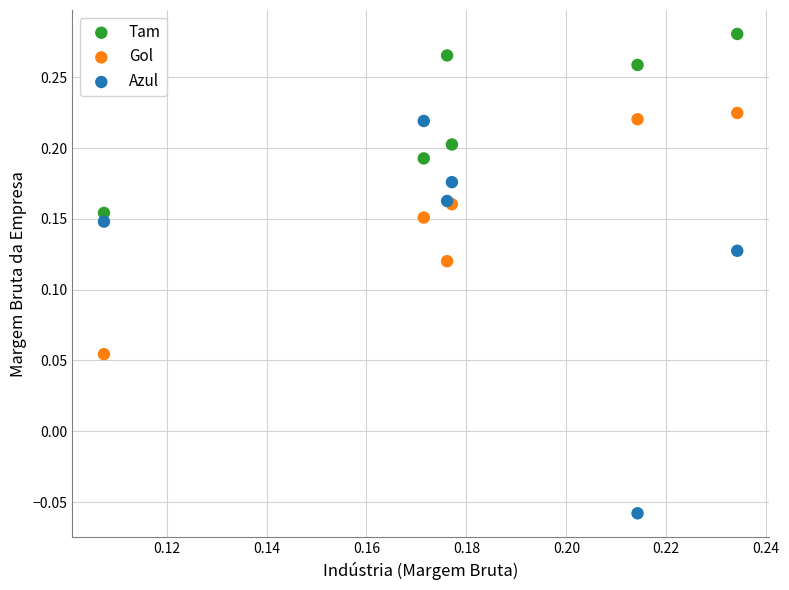

What are all the series names shown in the legend?

Tam, Gol, Azul